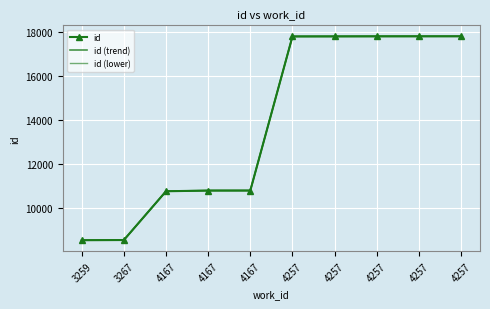

The value of id at 3259 is 2147.3. True or false?

False